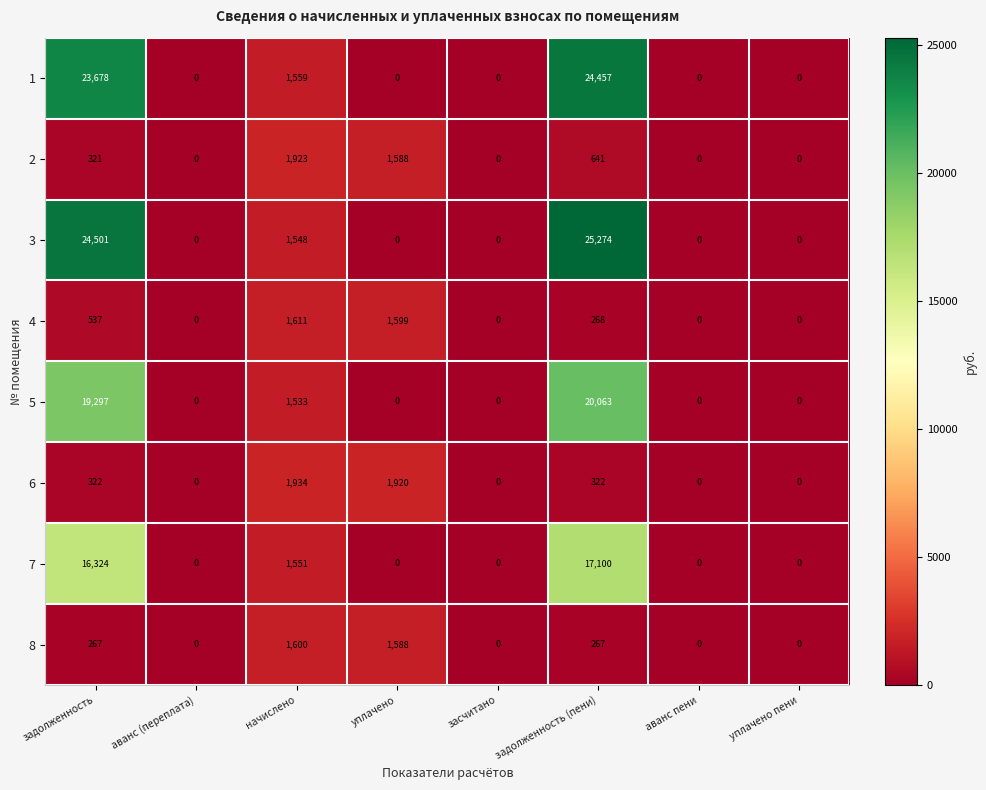

At how many categories does at least one series exceed 14846?

2